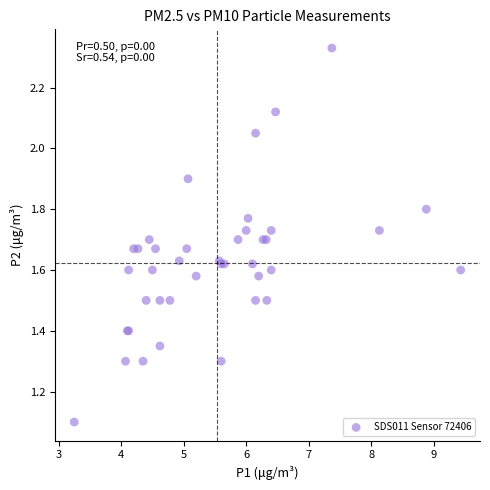

What Y value in the scatter plot is closest to 1?

1.1